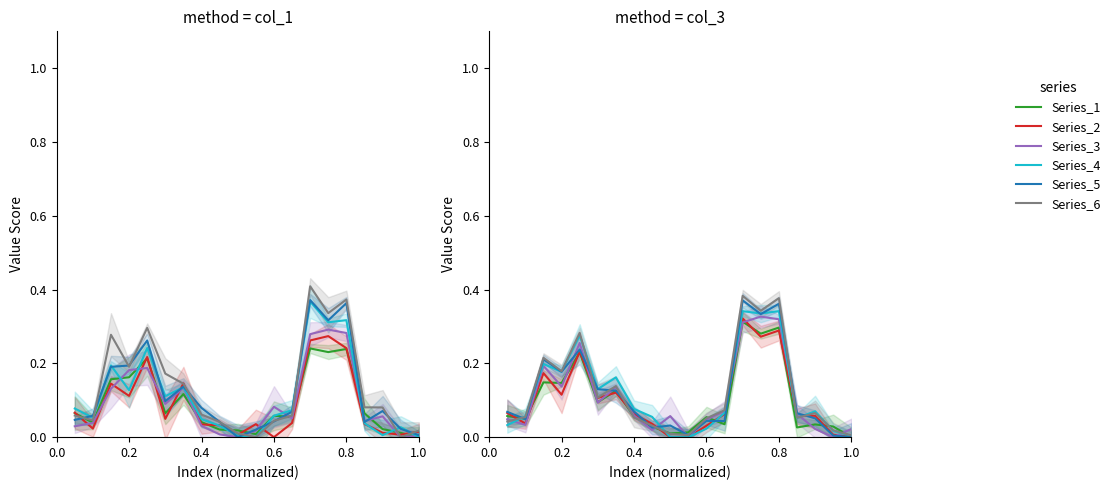

Does the chart display data point markers on the line(s)?

No